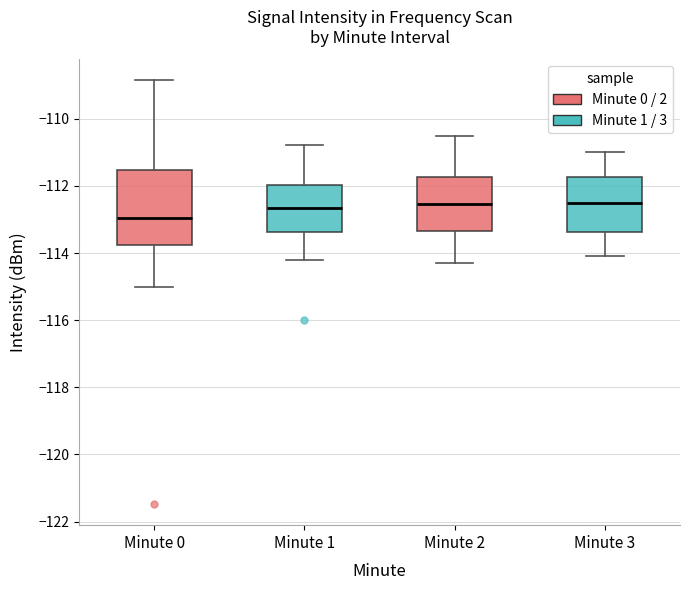

Where does the upper whisker of the box for Minute 2 end on the y-axis? The values are not printed on the chart, so give them approximately, as read against the axis.

-110.4